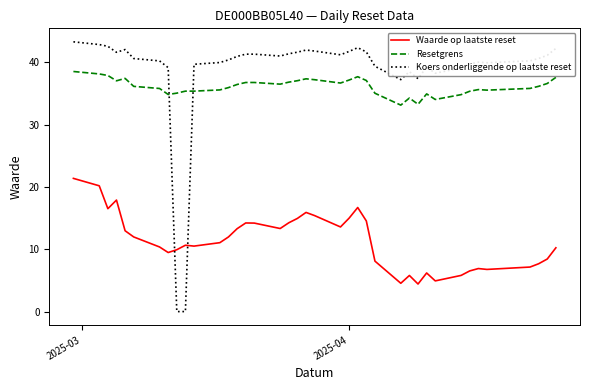

Rank the series by their maximum value, from lowest to highest.

Waarde op laatste reset, Resetgrens, Koers onderliggende op laatste reset